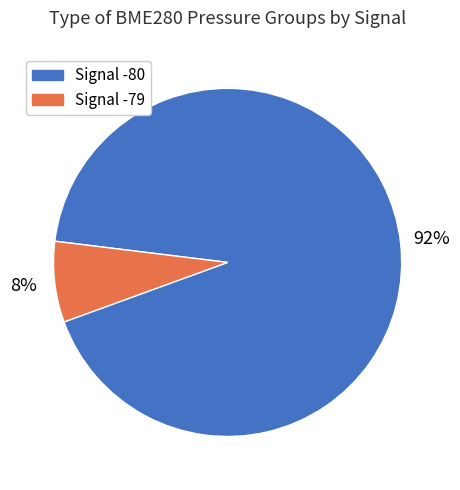

To the nearest percent, what portion does Signal -80 represent?

92%